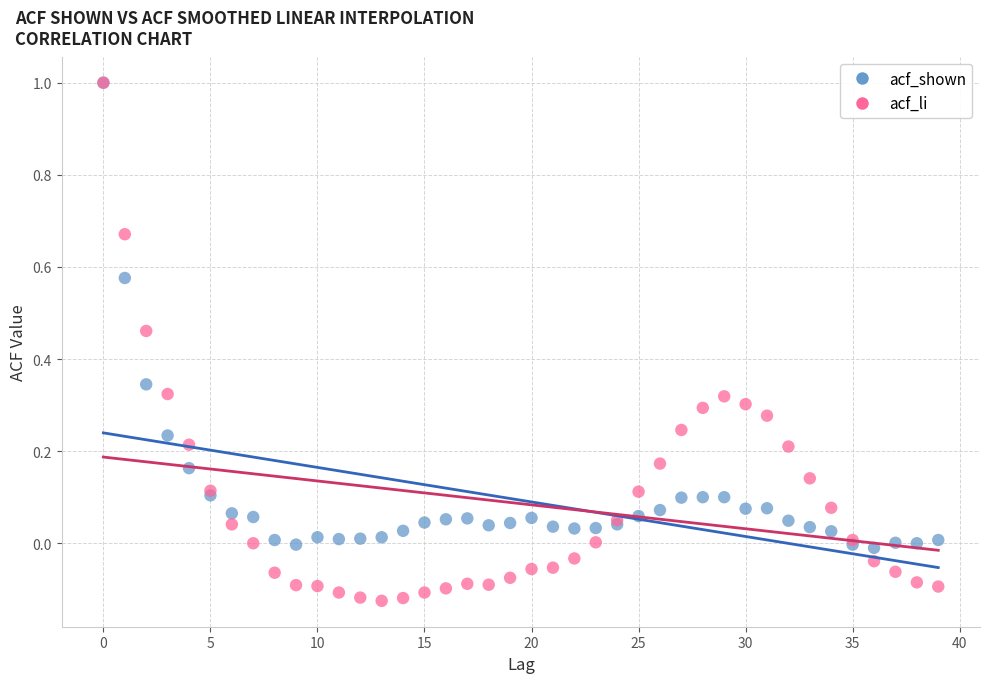

Which series has the widest spread of Y values?

acf_li